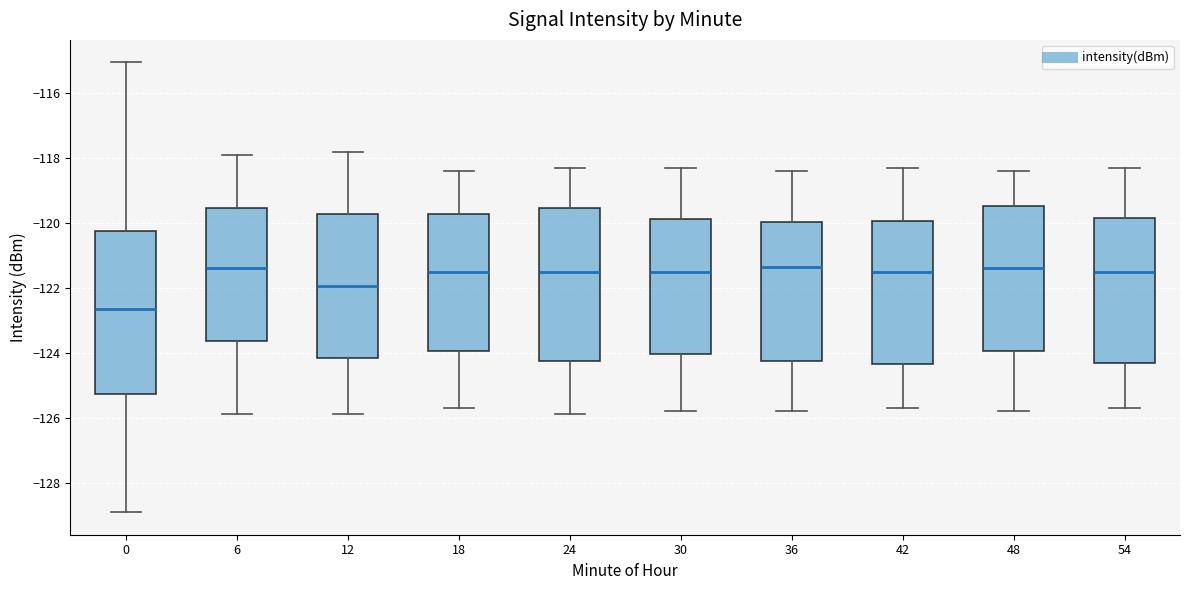

Which box is the tallest, from its lower edge to its upper edge?

0